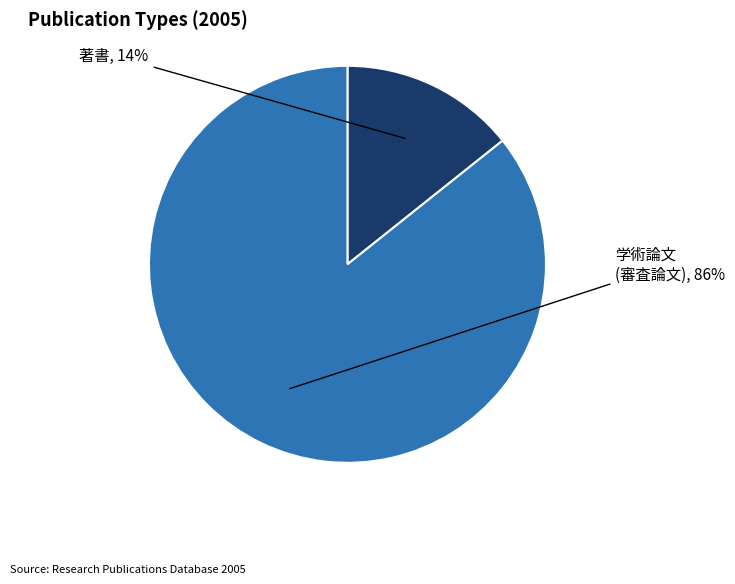

What is the ratio of the value at 著書 to the value at 学術論文 (審査論文)?

0.2